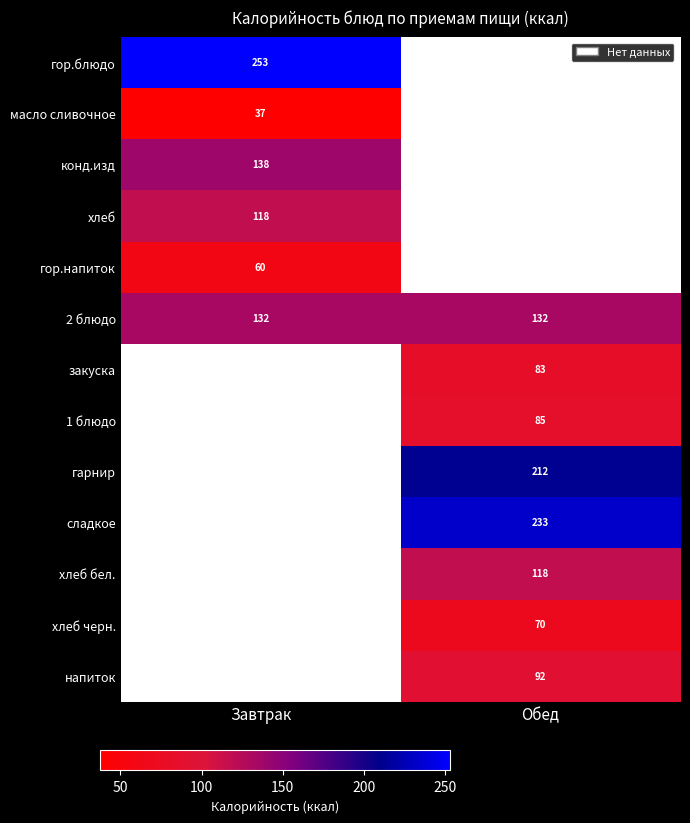

Is the value of хлеб бел. at Обед greater than the value of гор.напиток at Завтрак?

Yes